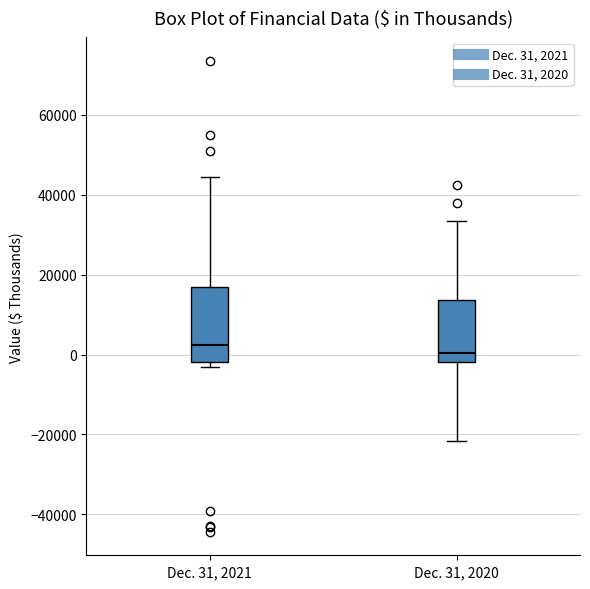

Comparing the boxes themselves (not the whiskers), which one is the tallest?

Dec. 31, 2021